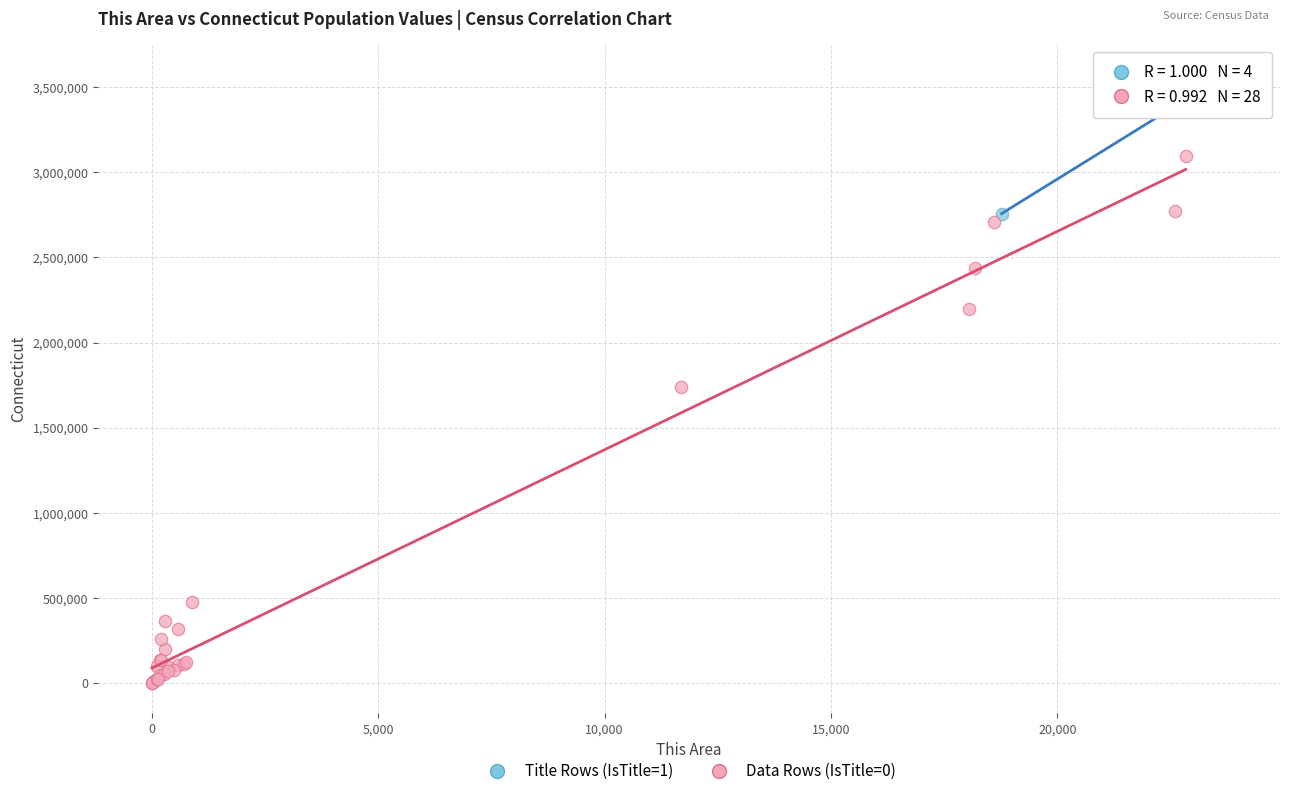

Which series has the largest Y range (max minus min)?

Data Rows (IsTitle=0)